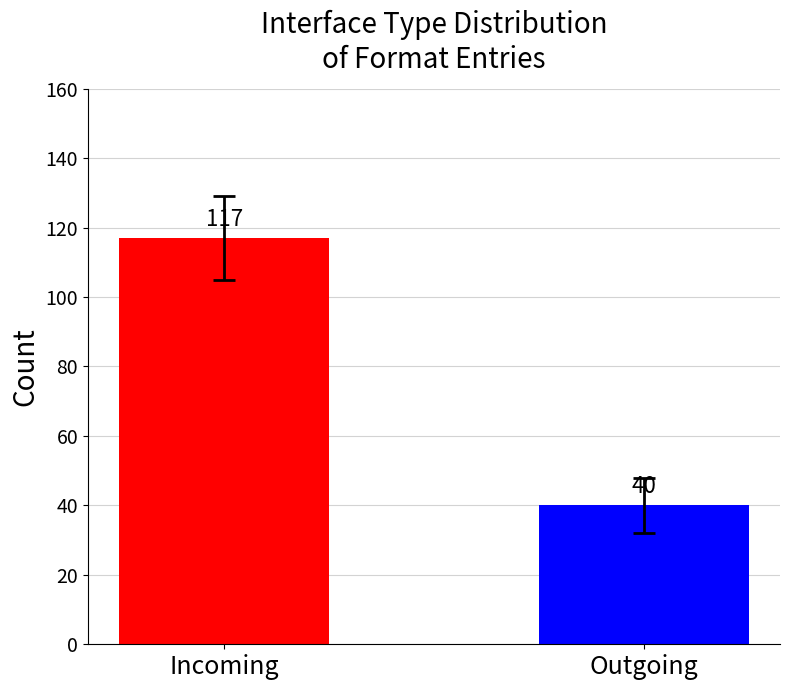

The value at Incoming is 170. True or false?

False